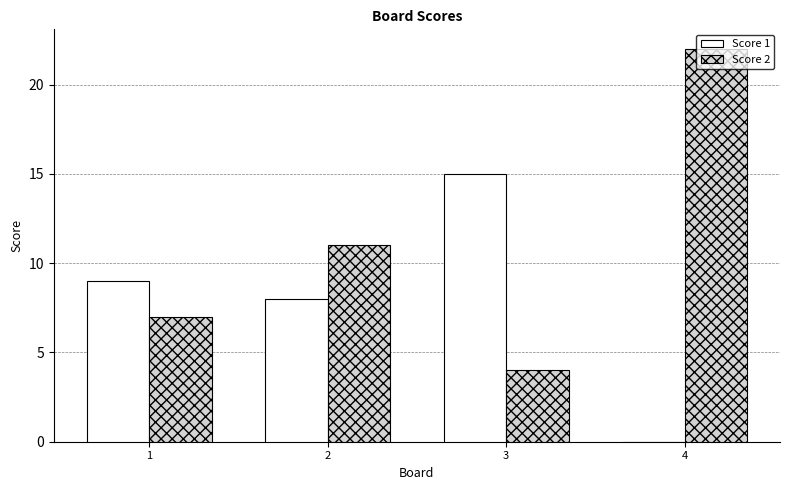

Are the bars grouped side by side (vs. stacked)?

Yes